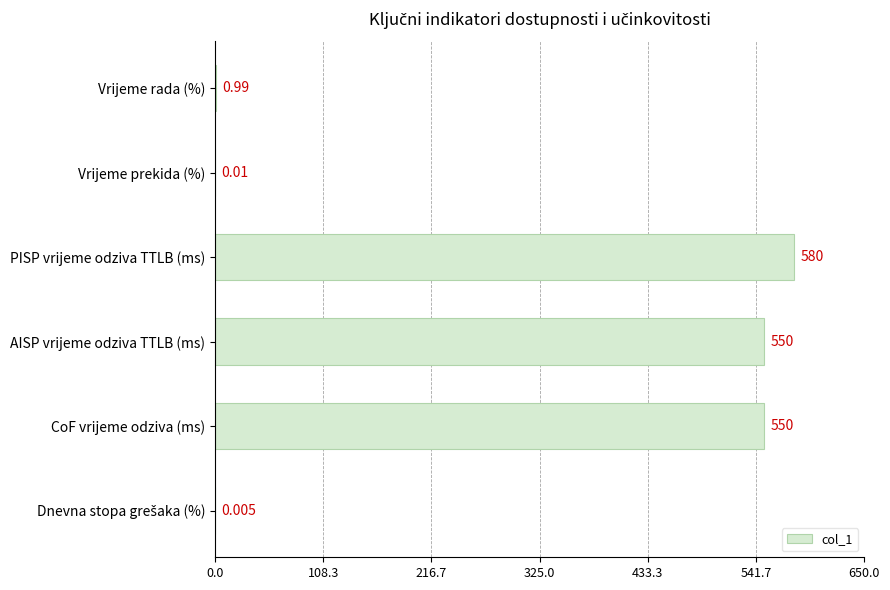

Which category has the highest value across all series?

PISP vrijeme odziva TTLB (ms)